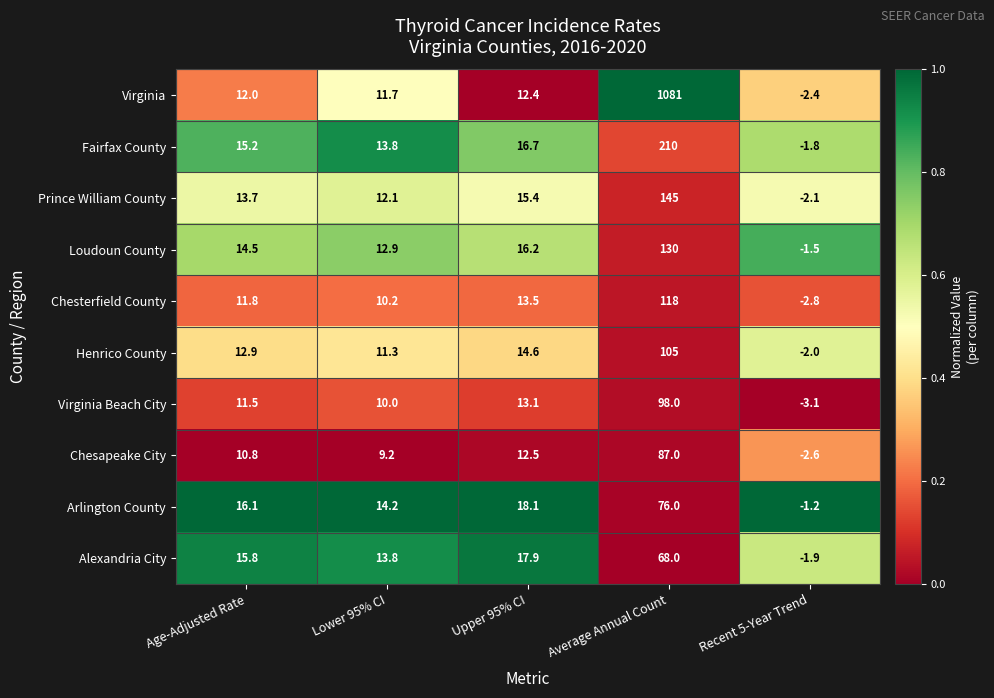

How many distinct data groups are displayed?

10